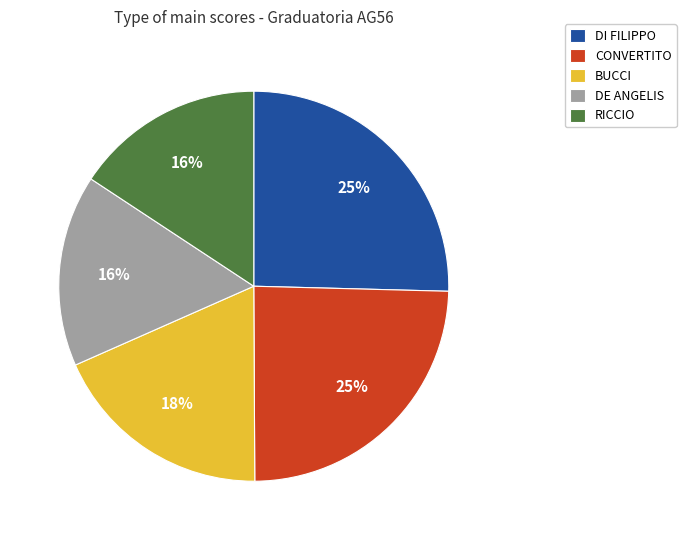

Between CONVERTITO and BUCCI, which is larger?

CONVERTITO